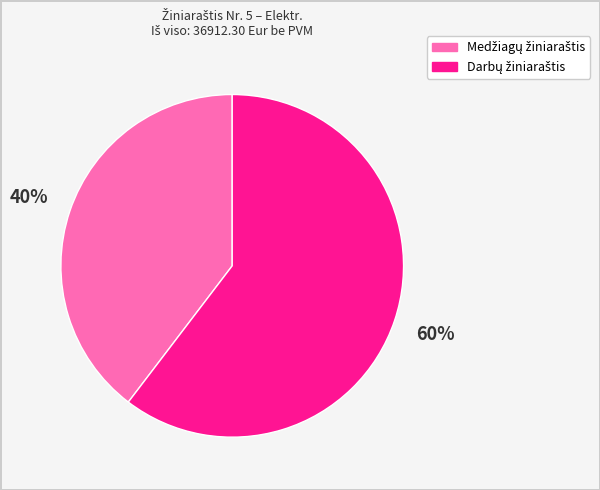

Does any single category account for the majority?

Yes